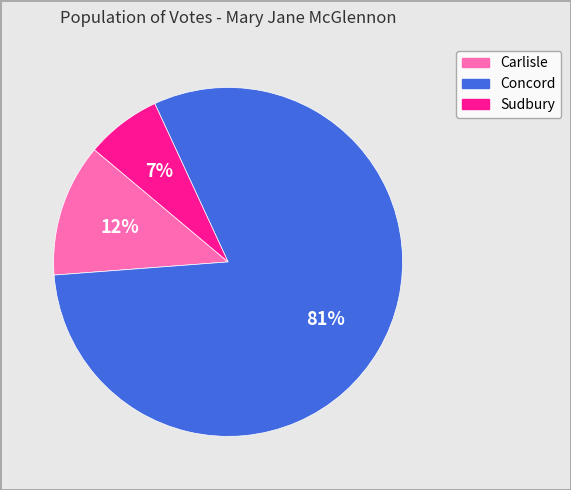

To the nearest percent, what is the difference between the largest and smallest slice percentages?

74%